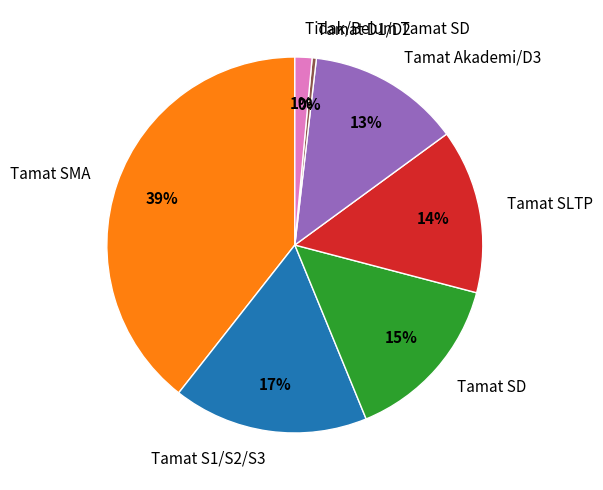

Is the sum of Tamat D1/D2 and Tamat S1/S2/S3 greater than half?

No